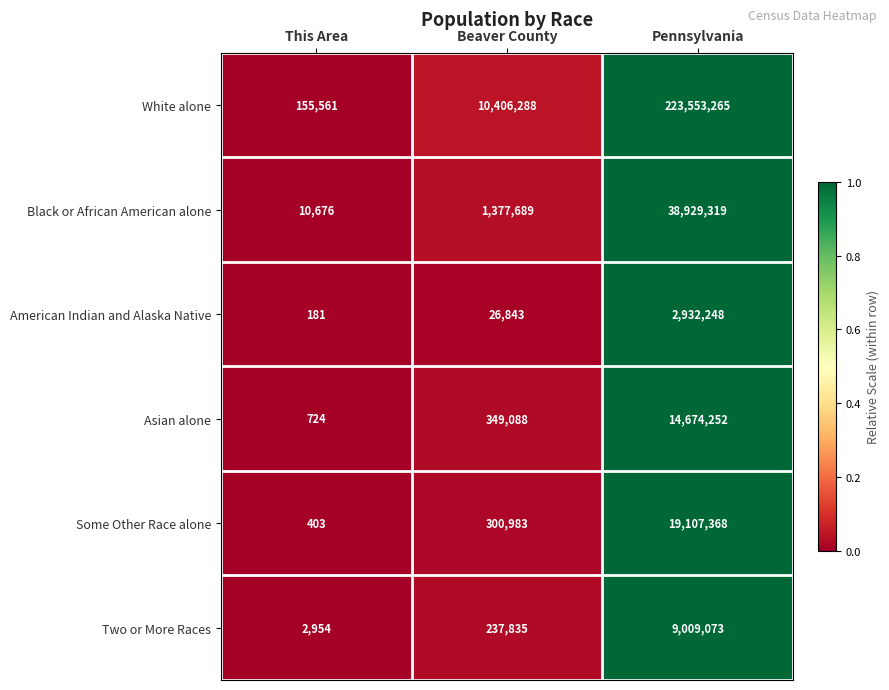

How many categories are shown in the chart?

3